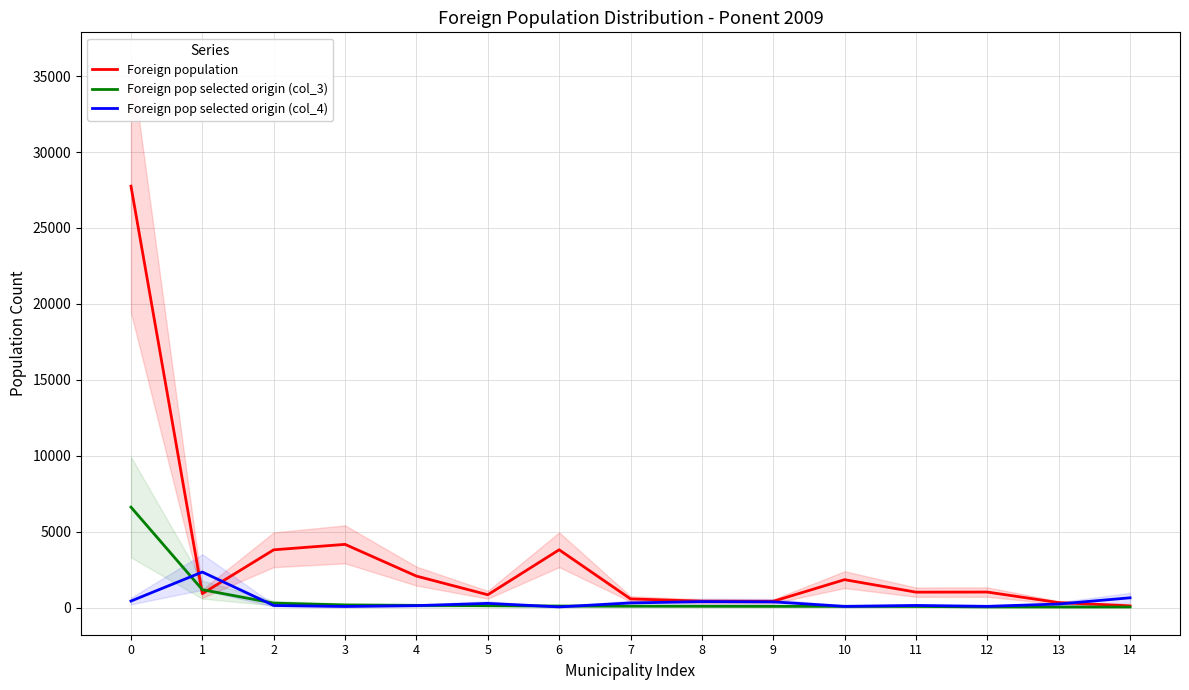

True or false: Foreign population has a value of 191 at 14.

False